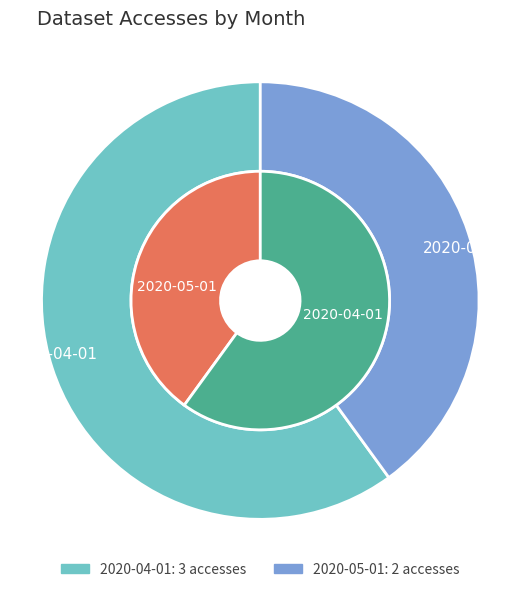

Is the sum of 2020-05-01 and 2020-04-01 greater than half?

Yes